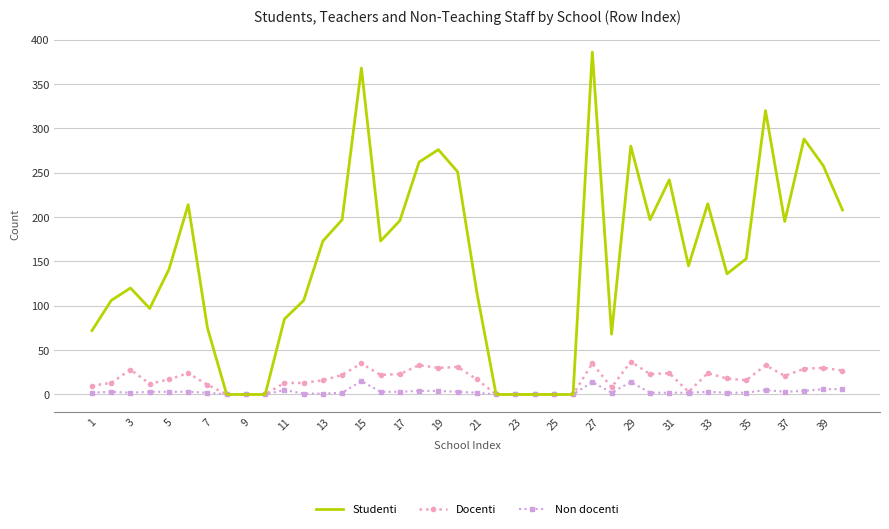

Which series has the largest total across all categories?

Studenti